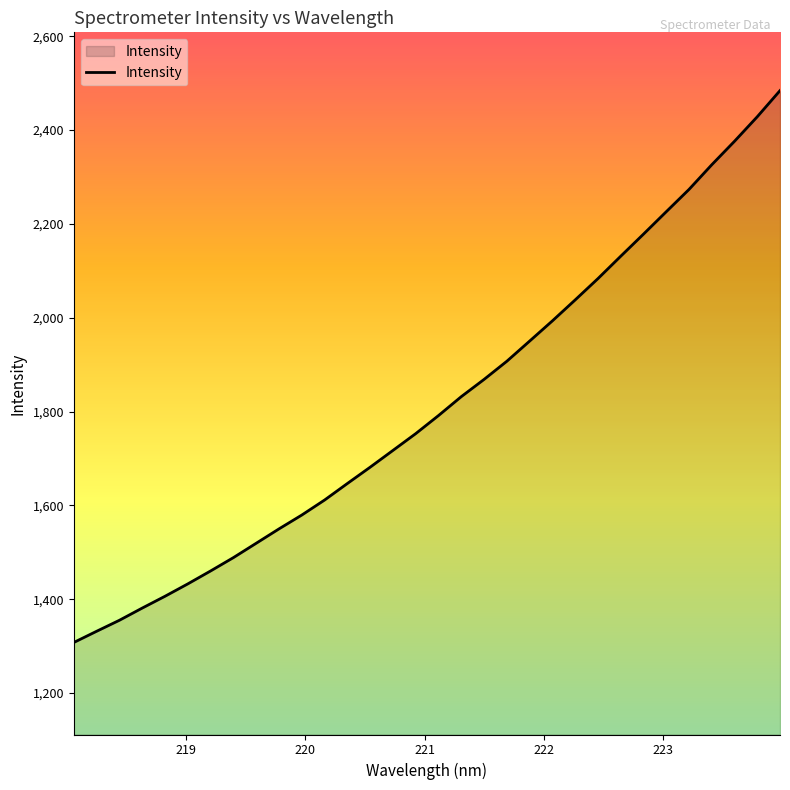

How many values are below 1791?

16